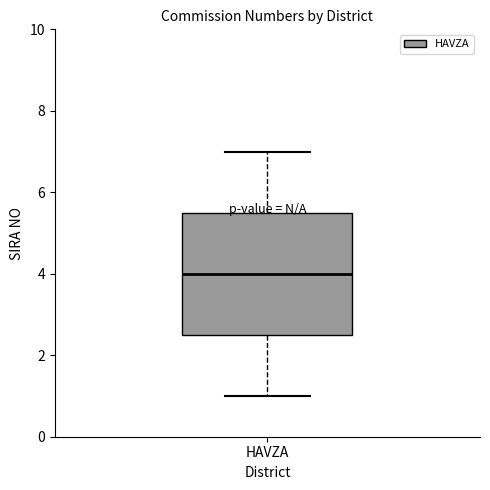

Where is the lower edge of the box for HAVZA on the y-axis? The values are not printed on the chart, so give them approximately, as read against the axis.

2.6